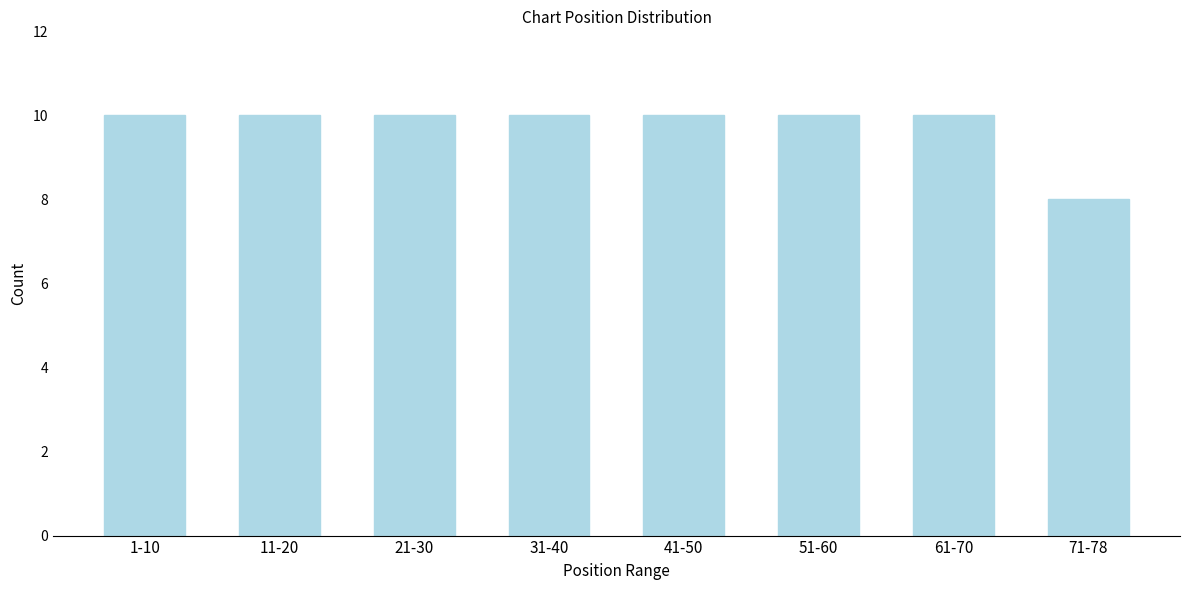

Reading left to right, extract all data points from this chart.

1-10=10	11-20=10	21-30=10	31-40=10	41-50=10	51-60=10	61-70=10	71-78=8